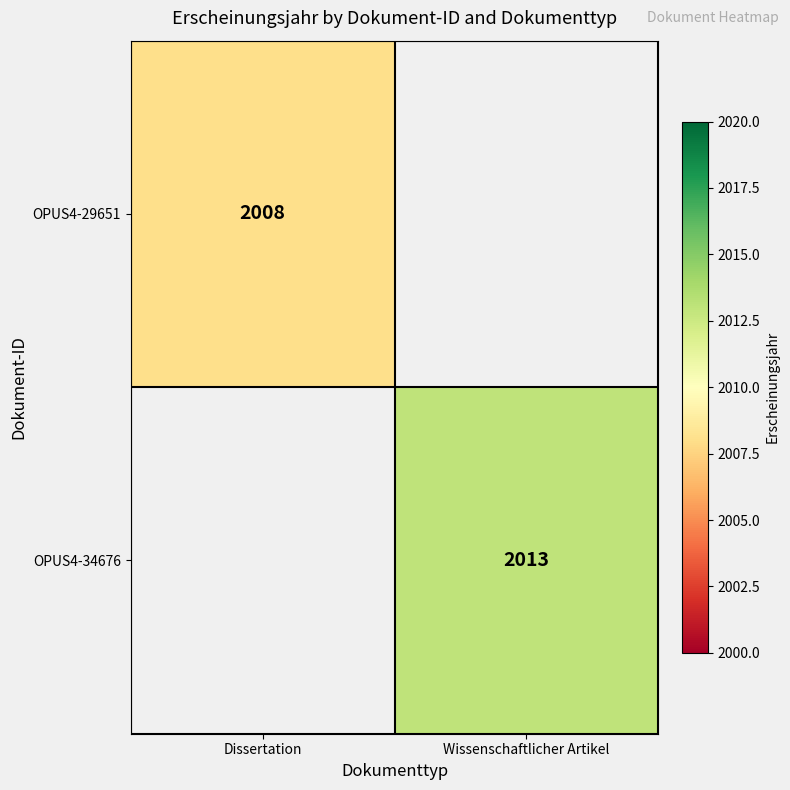

The value of OPUS4-29651 at Dissertation is 2008. True or false?

True